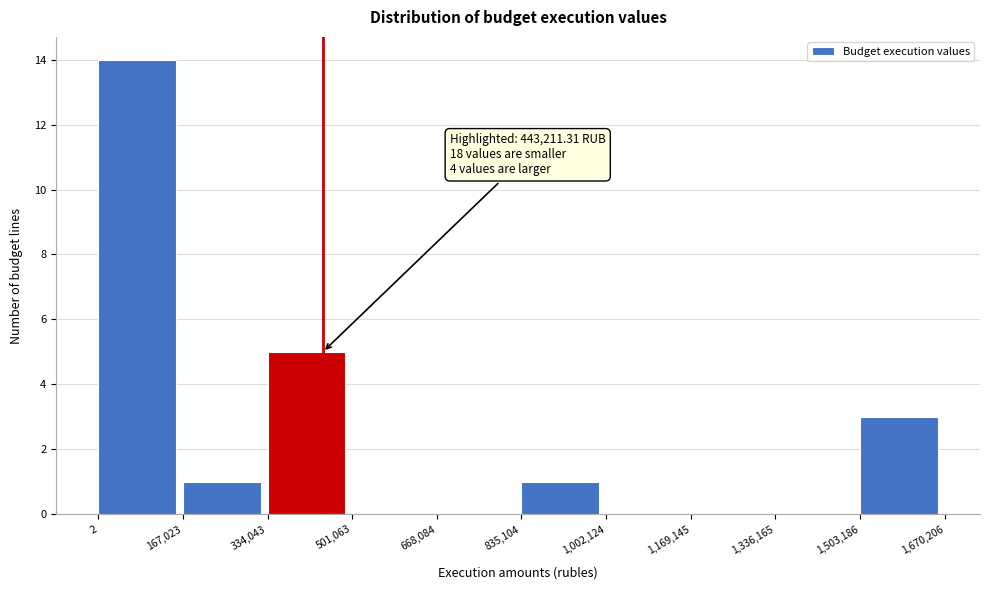

Which range on the x-axis has the tallest bar?

2 to 167,023